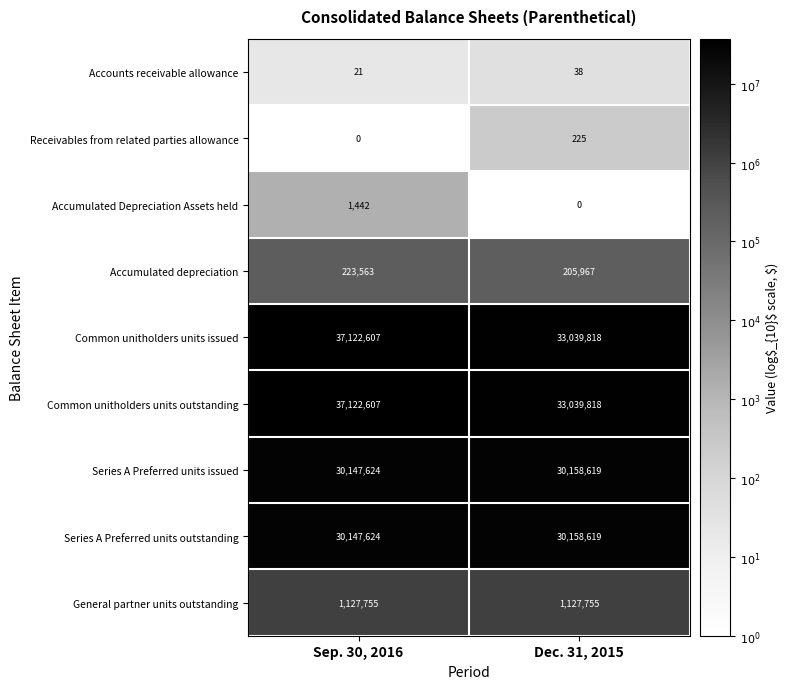

List the labels in order of Receivables from related parties allowance value, smallest first.

Sep. 30, 2016, Dec. 31, 2015